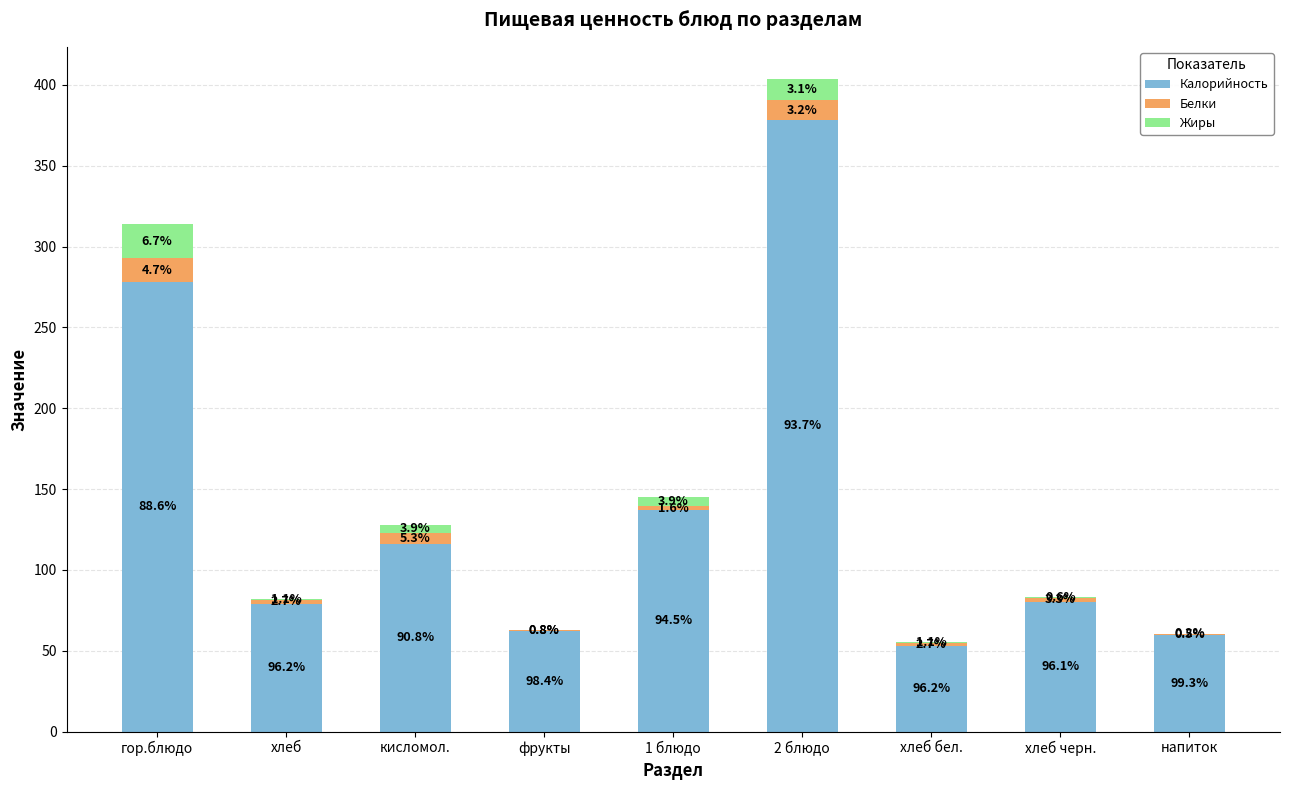

The value of Жиры at кисломол. is 5.0. True or false?

True